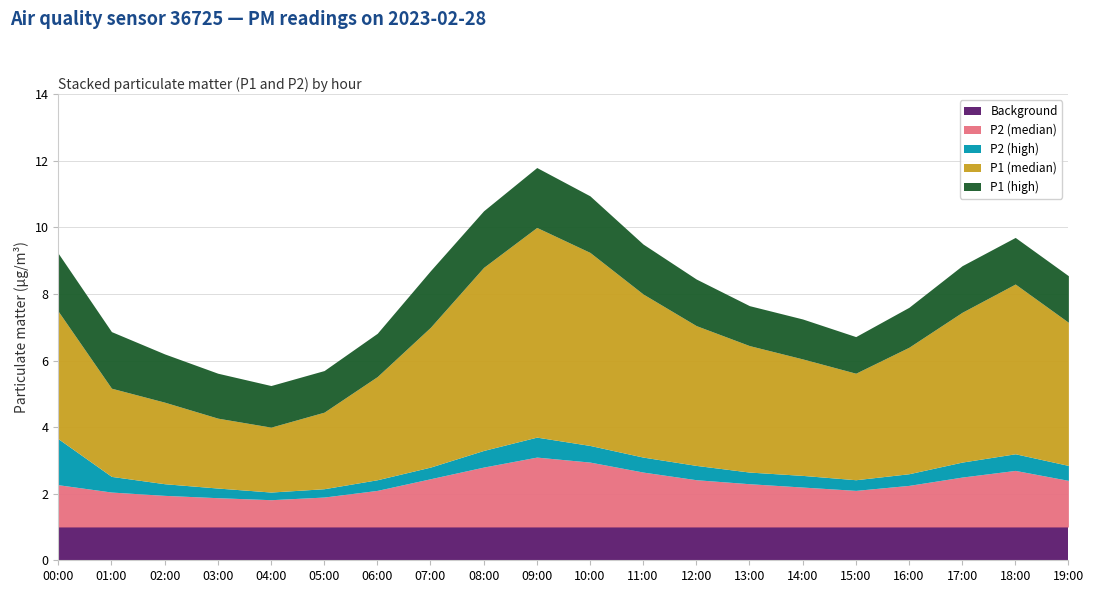

True or false: P2 and P2 High cross at least once.

False